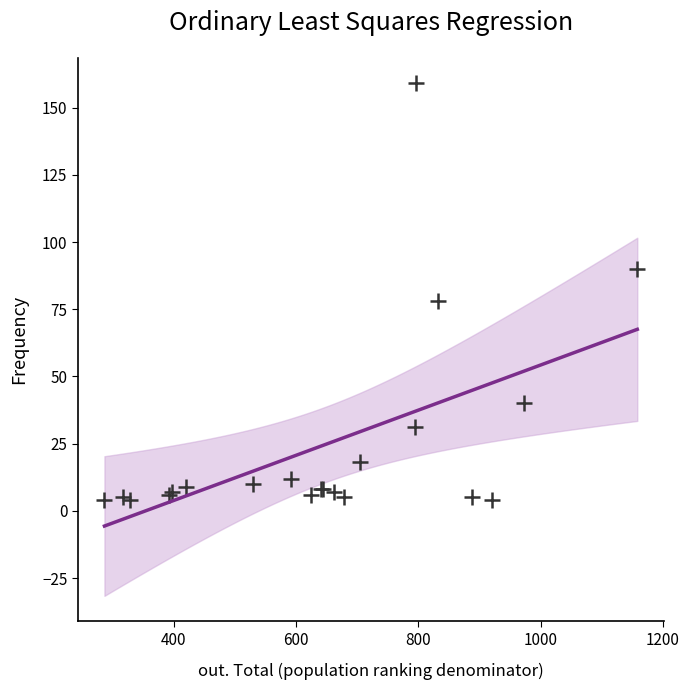

What Y value in the scatter plot is closest to 81?

78